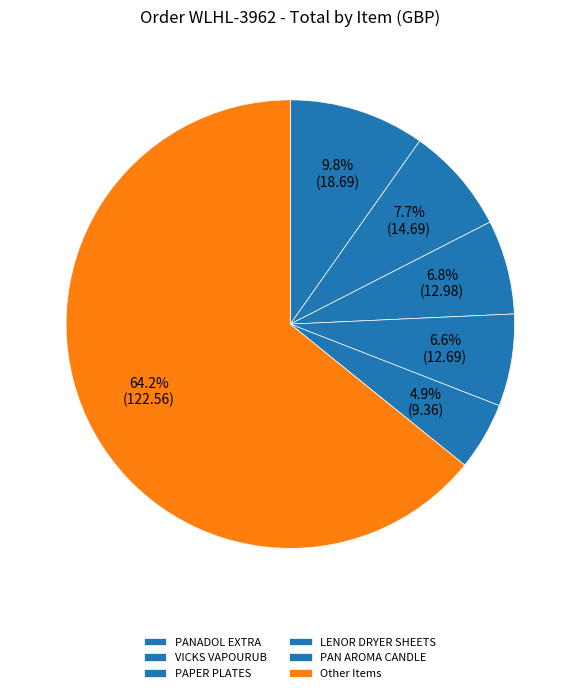

How many slices are in this pie chart?

6